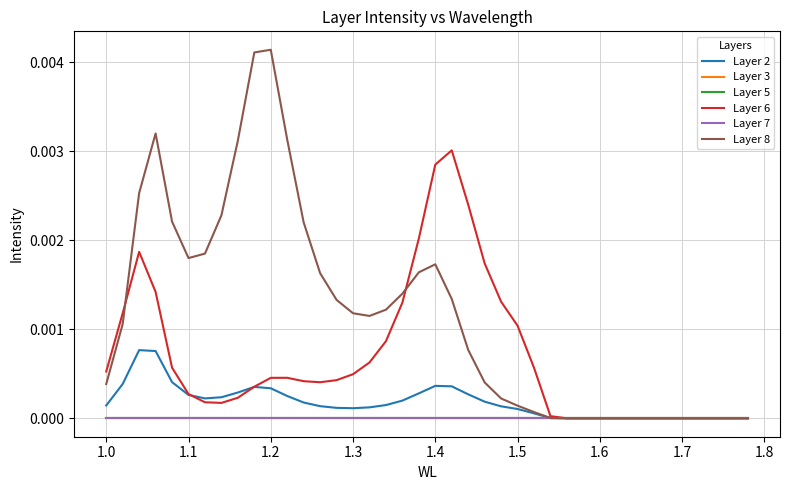

Is this an area chart (filled region under the line)?

No